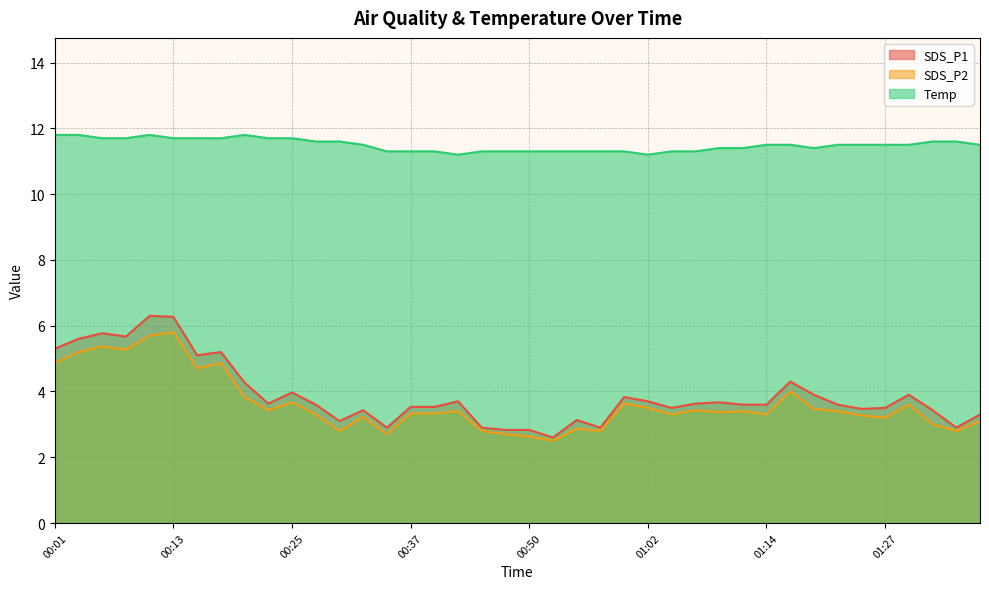

Reading right to left, extract all data points from this chart.

SDS_P1: 01:37=3.3	01:34=2.9	01:32=3.4	01:29=3.9	01:27=3.5	01:24=3.5	01:22=3.6	01:19=3.9	01:17=4.3	01:14=3.6	01:12=3.6	01:09=3.7	01:07=3.6	01:05=3.5	01:02=3.7	01:00=3.8	00:57=2.9	00:55=3.1	00:52=2.6	00:50=2.8	00:47=2.8	00:45=2.9	00:42=3.7	00:40=3.5	00:37=3.5	00:35=2.9	00:33=3.4	00:30=3.1	00:28=3.6	00:25=4.0	00:23=3.6	00:20=4.3	00:18=5.2	00:16=5.1	00:13=6.3	00:11=6.3	00:08=5.7	00:06=5.8	00:03=5.6	00:01=5.3
SDS_P2: 01:37=3.1	01:34=2.8	01:32=3.0	01:29=3.6	01:27=3.2	01:24=3.3	01:22=3.4	01:19=3.5	01:17=4.0	01:14=3.3	01:12=3.4	01:09=3.4	01:07=3.4	01:05=3.3	01:02=3.5	01:00=3.6	00:57=2.8	00:55=2.9	00:52=2.5	00:50=2.6	00:47=2.7	00:45=2.8	00:42=3.4	00:40=3.3	00:37=3.3	00:35=2.7	00:33=3.2	00:30=2.8	00:28=3.3	00:25=3.7	00:23=3.4	00:20=3.8	00:18=4.9	00:16=4.7	00:13=5.8	00:11=5.7	00:08=5.3	00:06=5.4	00:03=5.2	00:01=4.9
Temp: 01:37=11.5	01:34=11.6	01:32=11.6	01:29=11.5	01:27=11.5	01:24=11.5	01:22=11.5	01:19=11.4	01:17=11.5	01:14=11.5	01:12=11.4	01:09=11.4	01:07=11.3	01:05=11.3	01:02=11.2	01:00=11.3	00:57=11.3	00:55=11.3	00:52=11.3	00:50=11.3	00:47=11.3	00:45=11.3	00:42=11.2	00:40=11.3	00:37=11.3	00:35=11.3	00:33=11.5	00:30=11.6	00:28=11.6	00:25=11.7	00:23=11.7	00:20=11.8	00:18=11.7	00:16=11.7	00:13=11.7	00:11=11.8	00:08=11.7	00:06=11.7	00:03=11.8	00:01=11.8